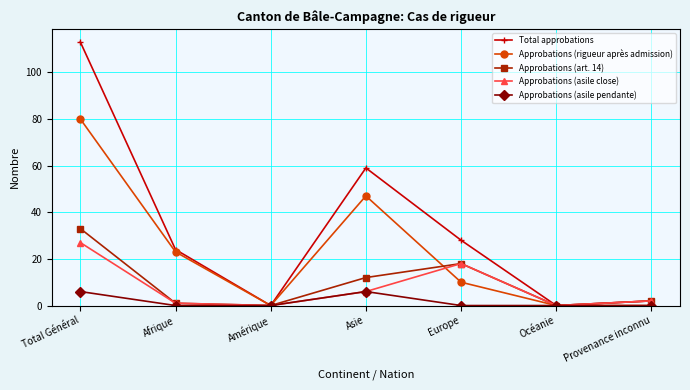

Rank the series by their maximum value, from highest to lowest.

Total approbations, Approbations (rigueur après admission), Approbations (art. 14), Approbations (asile close), Approbations (asile pendante)